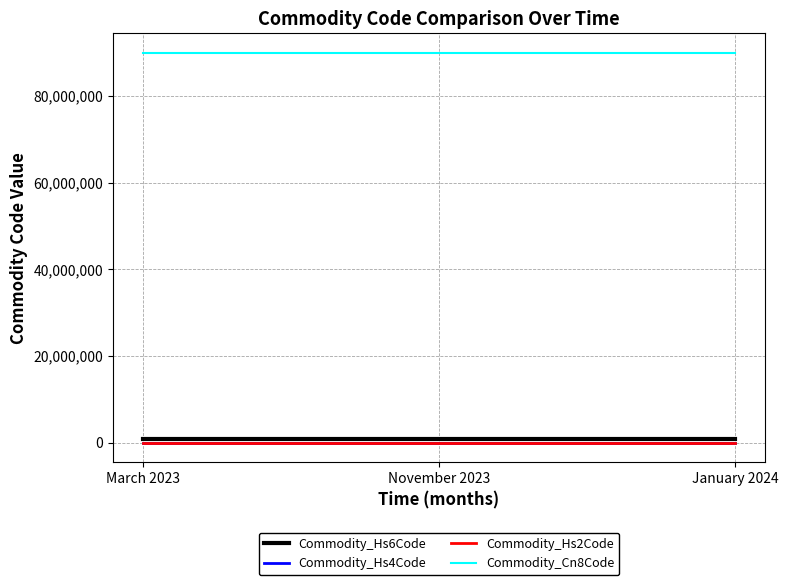

Is it true that Commodity_Hs6Code equals 900311 at March 2023?

True